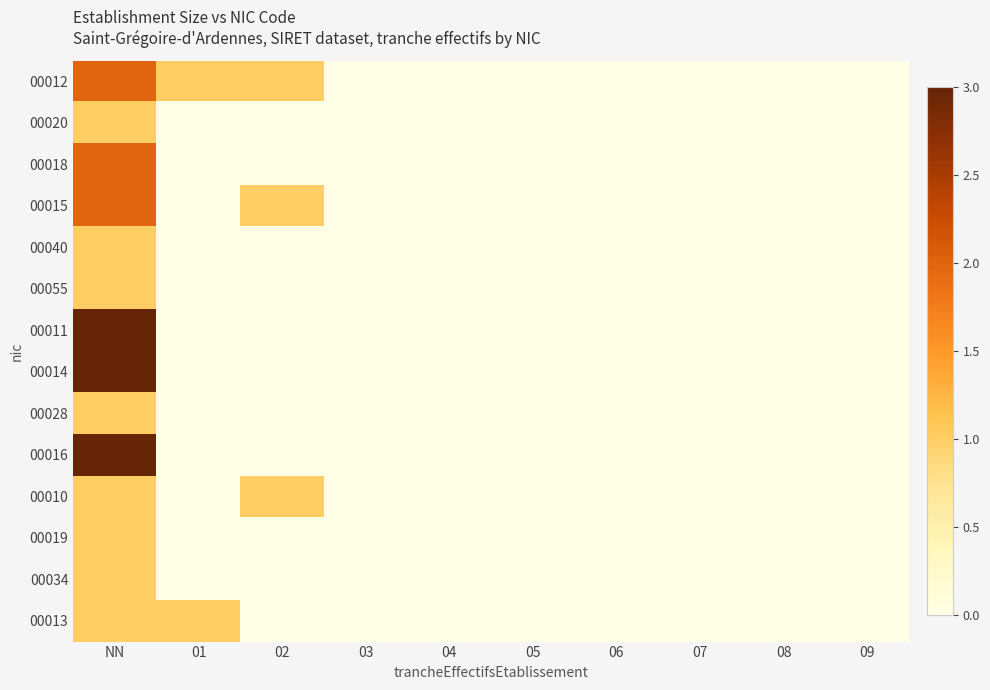

At 01, list the series in order from largest to smallest.

00012, 00013, 00020, 00018, 00015, 00040, 00055, 00011, 00014, 00028, 00016, 00010, 00019, 00034